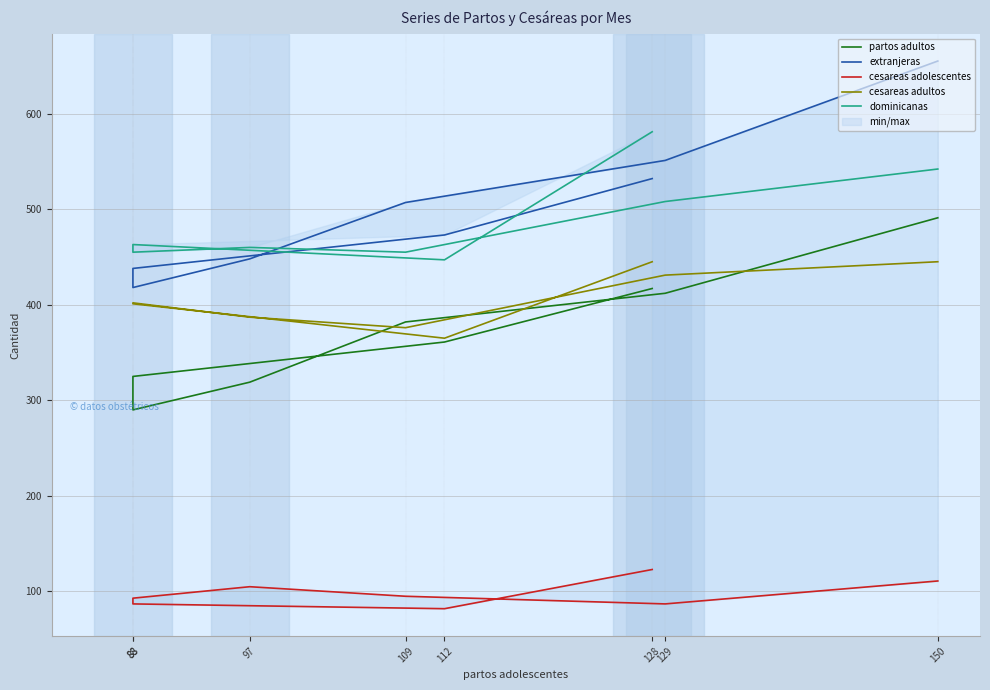

What is the smallest value displayed?

82